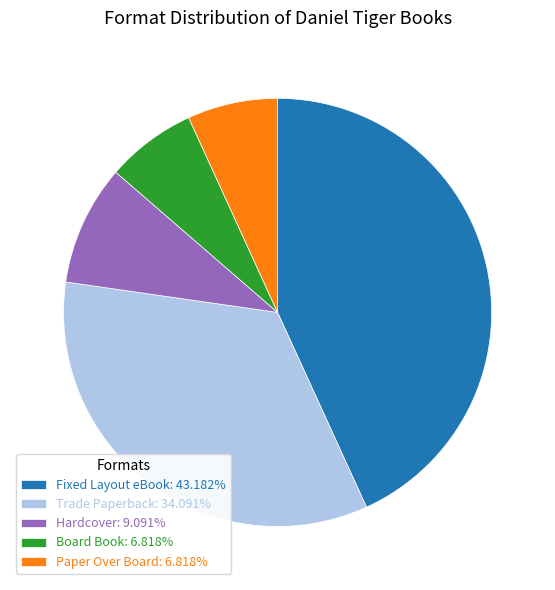

Combined, do Paper Over Board: 6.818% and Trade Paperback: 34.091% account for over 50%?

No